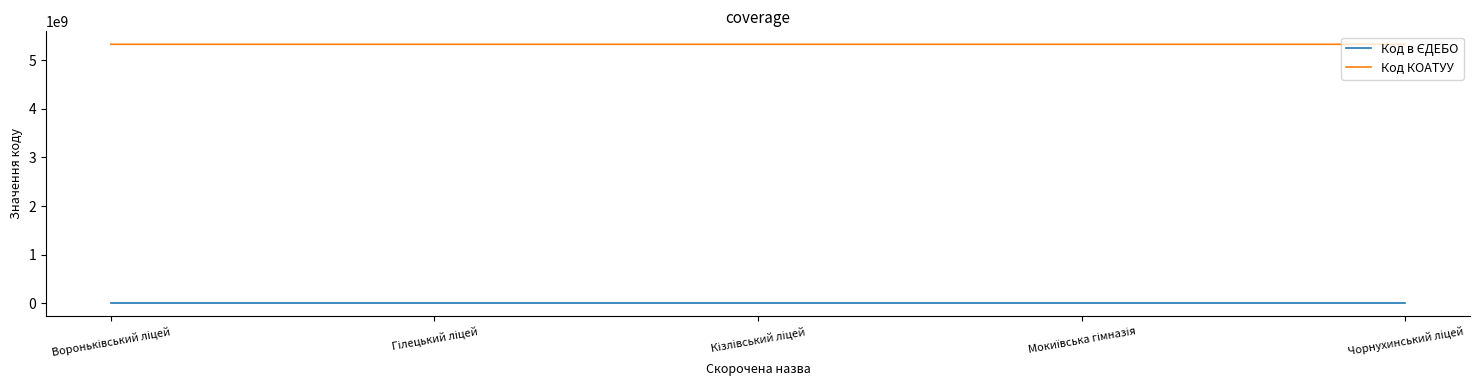

What is the greatest value displayed?

5325183201